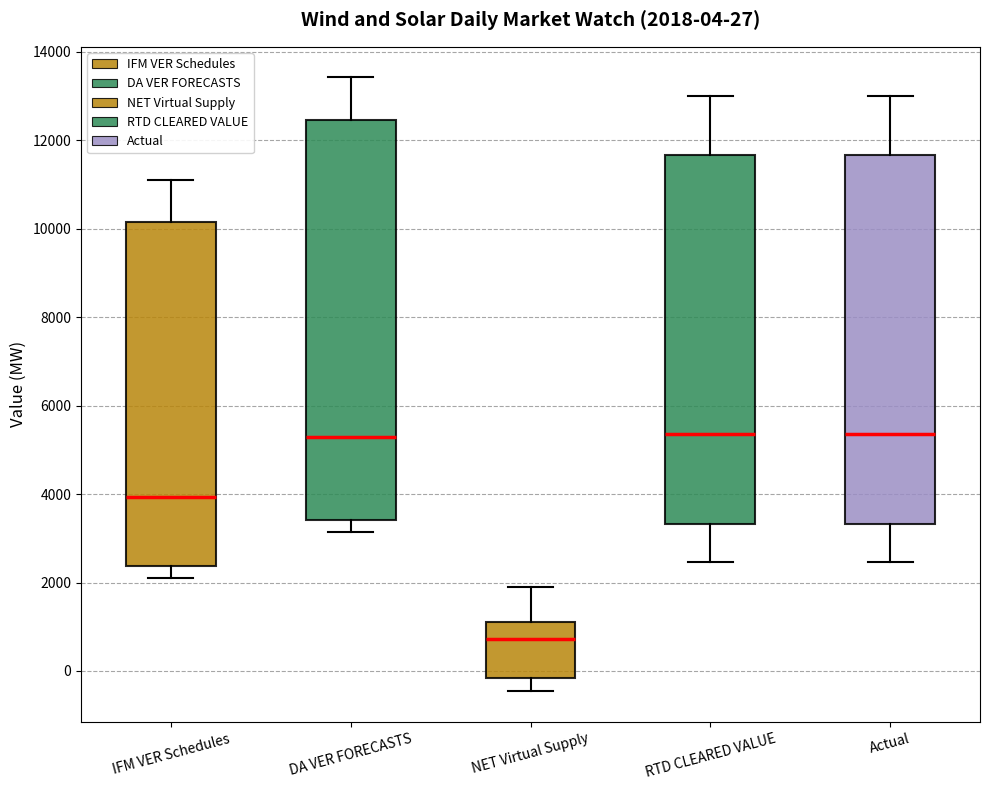

Comparing the boxes themselves (not the whiskers), which one is the tallest?

DA VER FORECASTS